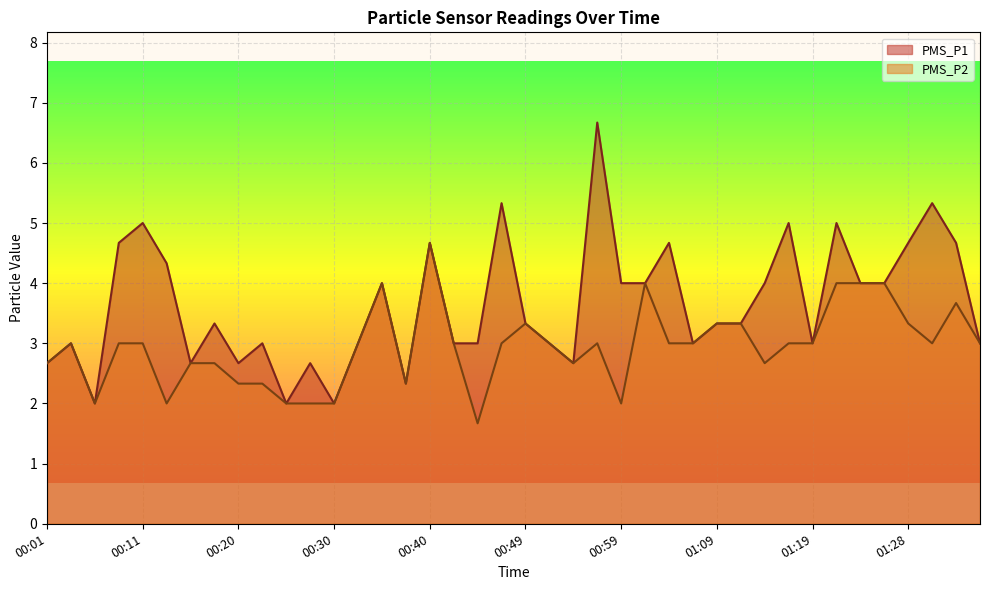

Does the chart display data point markers on the line(s)?

No